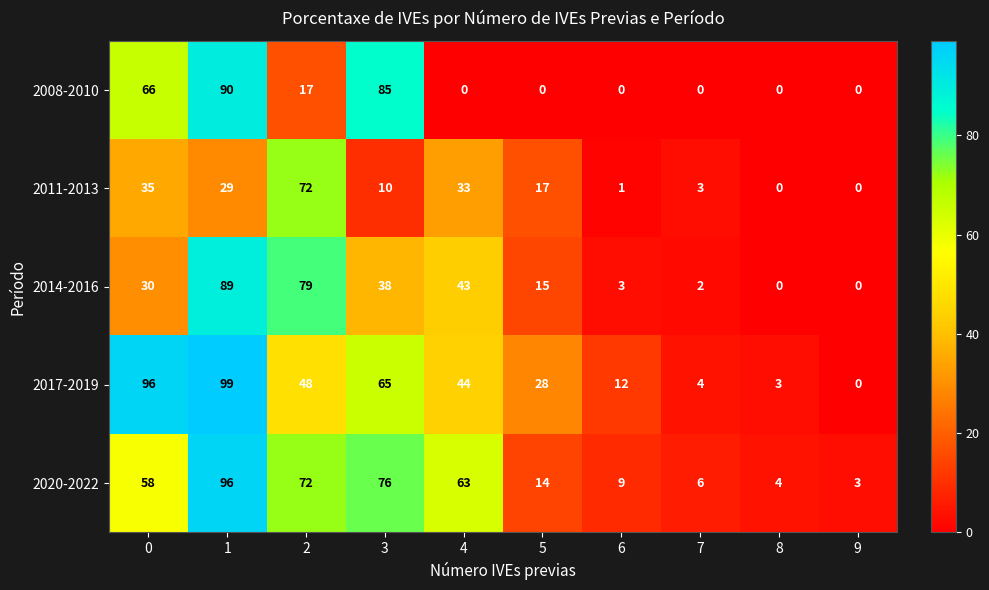

How many series are shown in this chart?

5